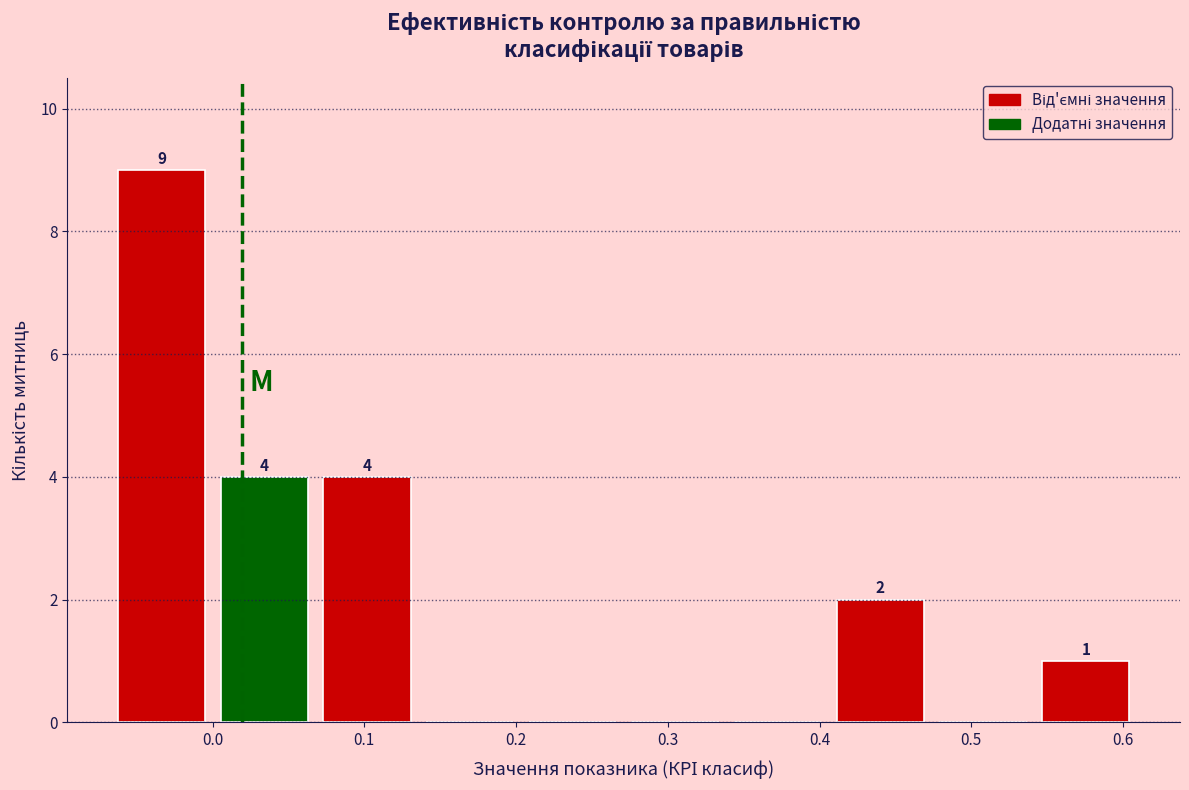

Over which range of the x-axis is the bar tallest?

-0.07 to 0.00